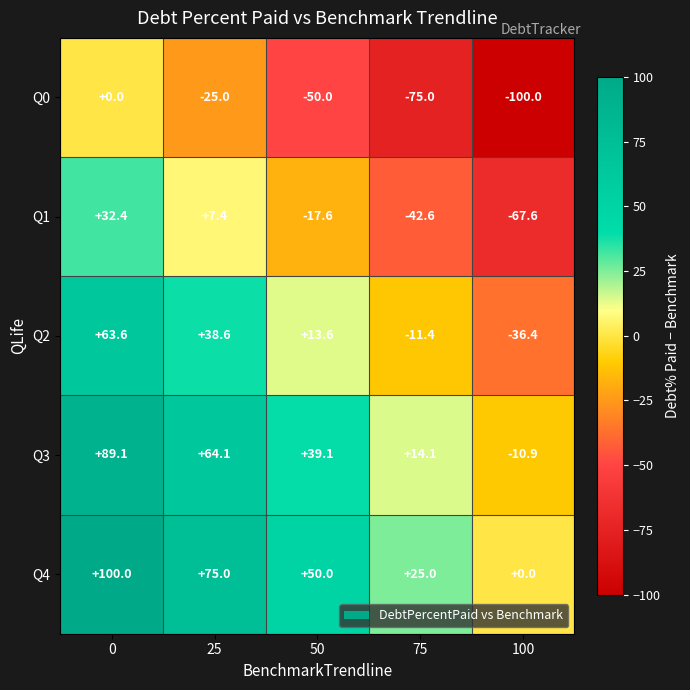

Reading left to right, list all the values displayed in this chart.

Q0: 0=0.0	25=-25.0	50=-50.0	75=-75.0	100=-100.0
Q1: 0=32.4	25=7.4	50=-17.6	75=-42.6	100=-67.6
Q2: 0=63.6	25=38.6	50=13.6	75=-11.4	100=-36.4
Q3: 0=89.1	25=64.1	50=39.1	75=14.1	100=-10.9
Q4: 0=100.0	25=75.0	50=50.0	75=25.0	100=0.0